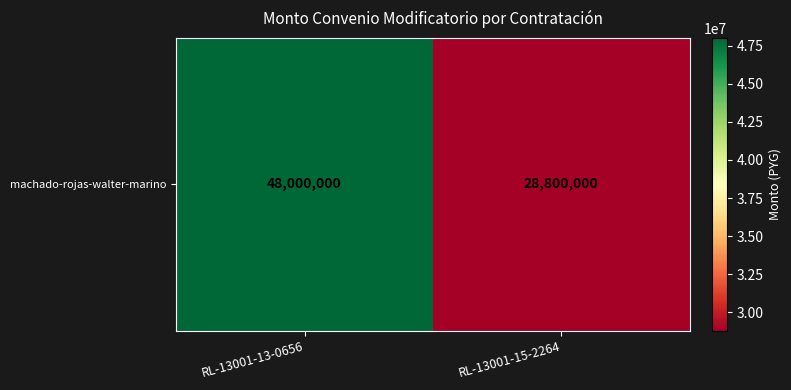

Rank the categories by value from lowest to highest.

RL-13001-15-2264, RL-13001-13-0656